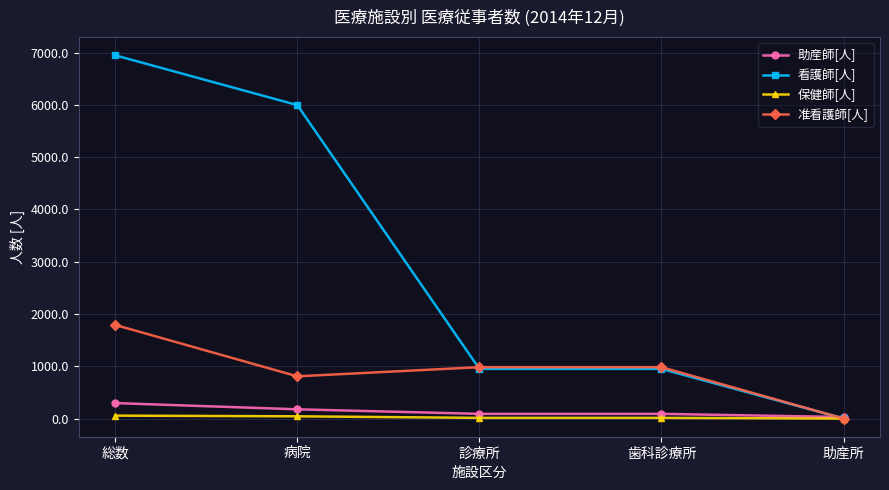

What are all the series names shown in the legend?

助産師[人], 看護師[人], 保健師[人], 准看護師[人]